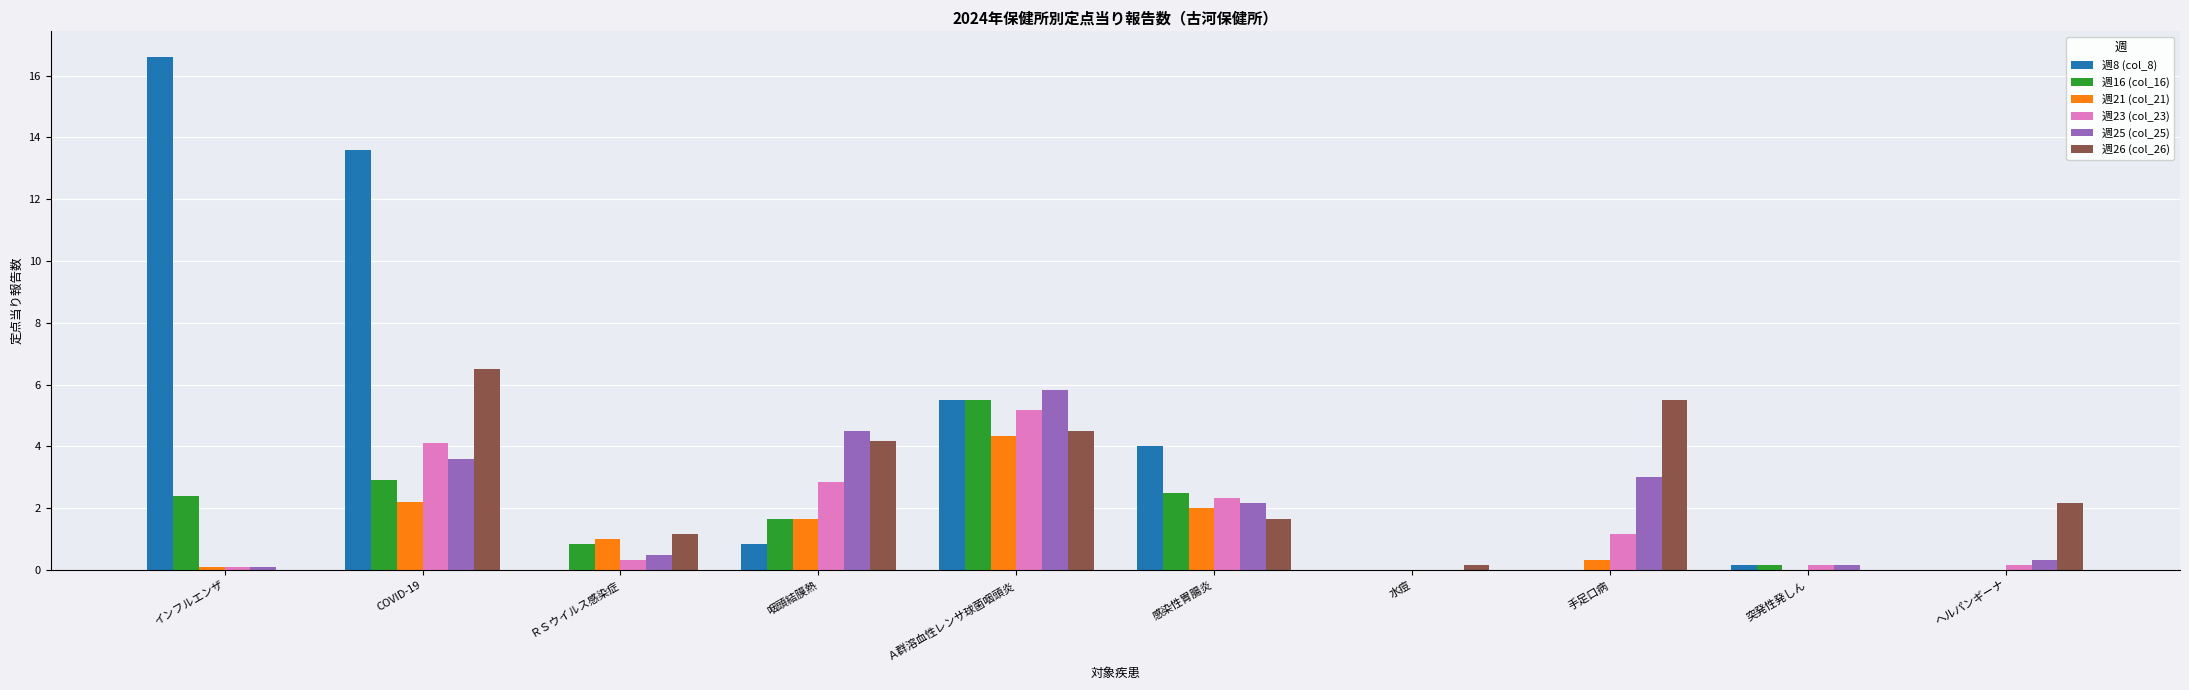

What is the sum of all 週25 (col_25) values?

20.2